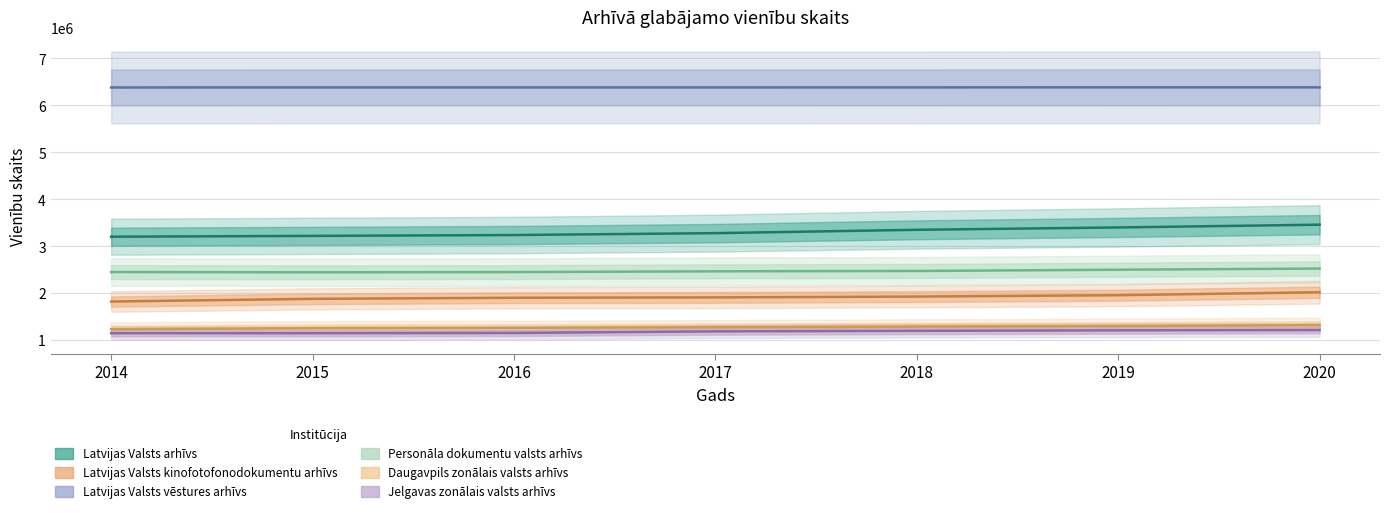

Rank the series at 2016 from highest to lowest value.

Latvijas Valsts vēstures arhīvs, Latvijas Valsts arhīvs, Personāla dokumentu valsts arhīvs, Latvijas Valsts kinofotofonodokumentu arhīvs, Daugavpils zonālais valsts arhīvs, Jelgavas zonālais valsts arhīvs